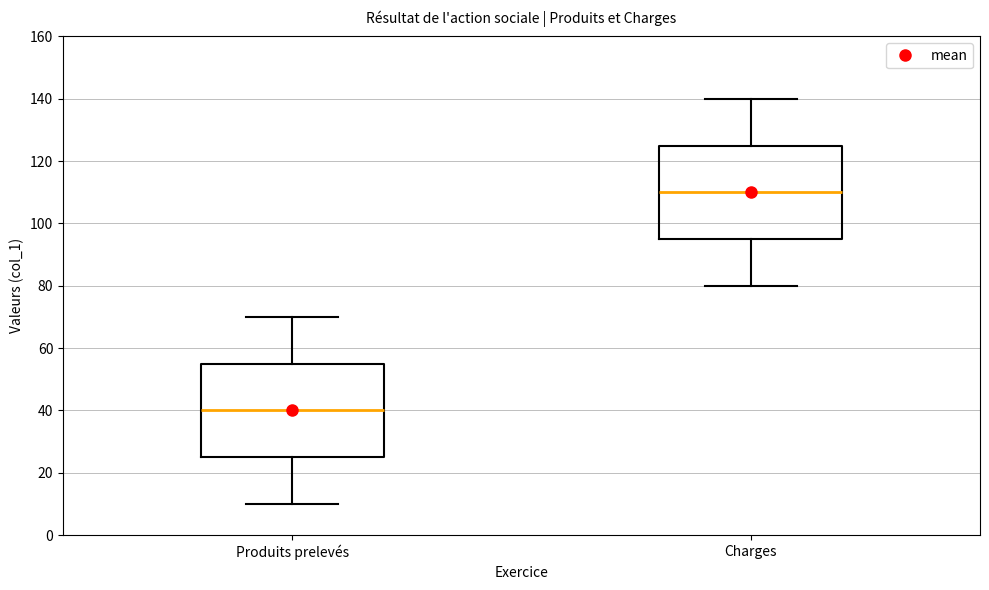

Where does the lower whisker of the box for Produits prelevés end on the y-axis? The values are not printed on the chart, so give them approximately, as read against the axis.

10